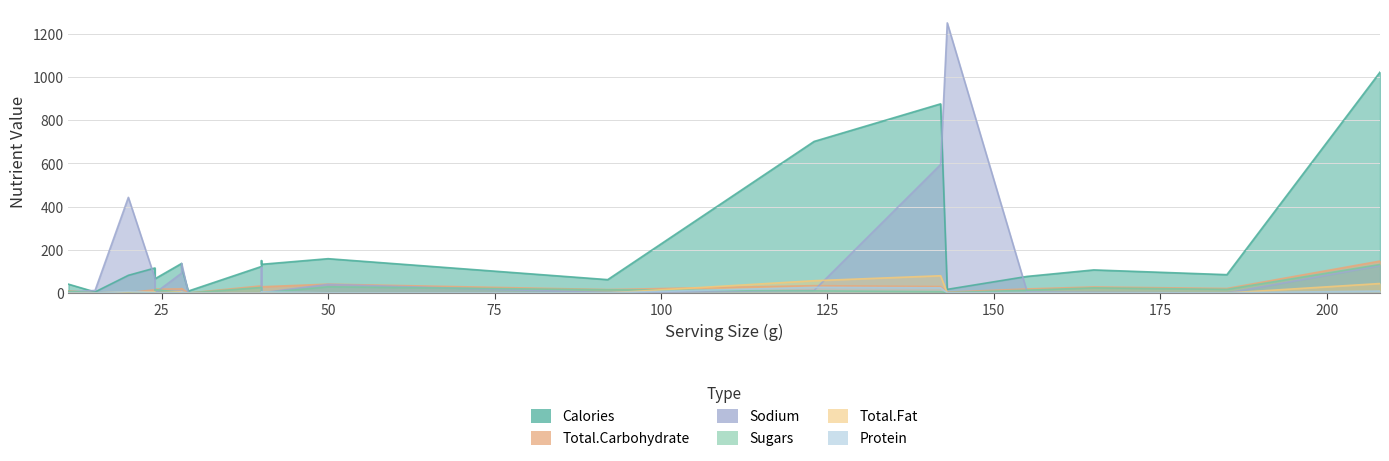

What is the sum of all Calories values?

4090